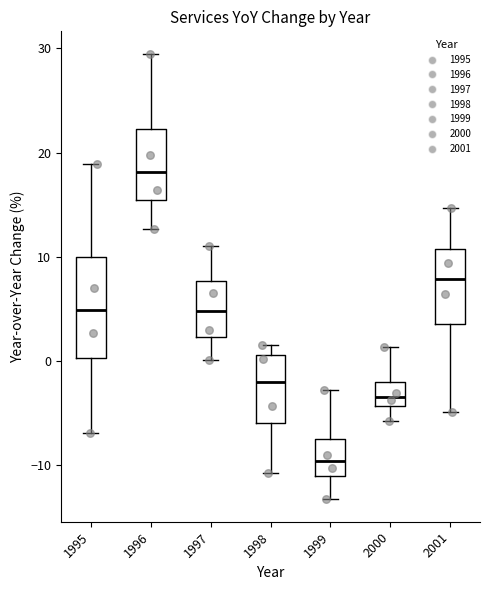

Reading left to right, transcribe this box plot: for each box, give where its median line is, the range the box spans, and where its two whiskers end, as read against the y-axis. The values are not printed on the chart, so give them approximately, as read against the axis.

1995: median 5, box 0 to 10, whiskers -7 to 19
1996: median 18, box 15 to 22, whiskers 13 to 30
1997: median 5, box 2 to 8, whiskers 0 to 11
1998: median -2, box -6 to 1, whiskers -11 to 2
1999: median -10, box -11 to -7, whiskers -13 to -3
2000: median -3, box -4 to -2, whiskers -6 to 1
2001: median 8, box 4 to 11, whiskers -5 to 15